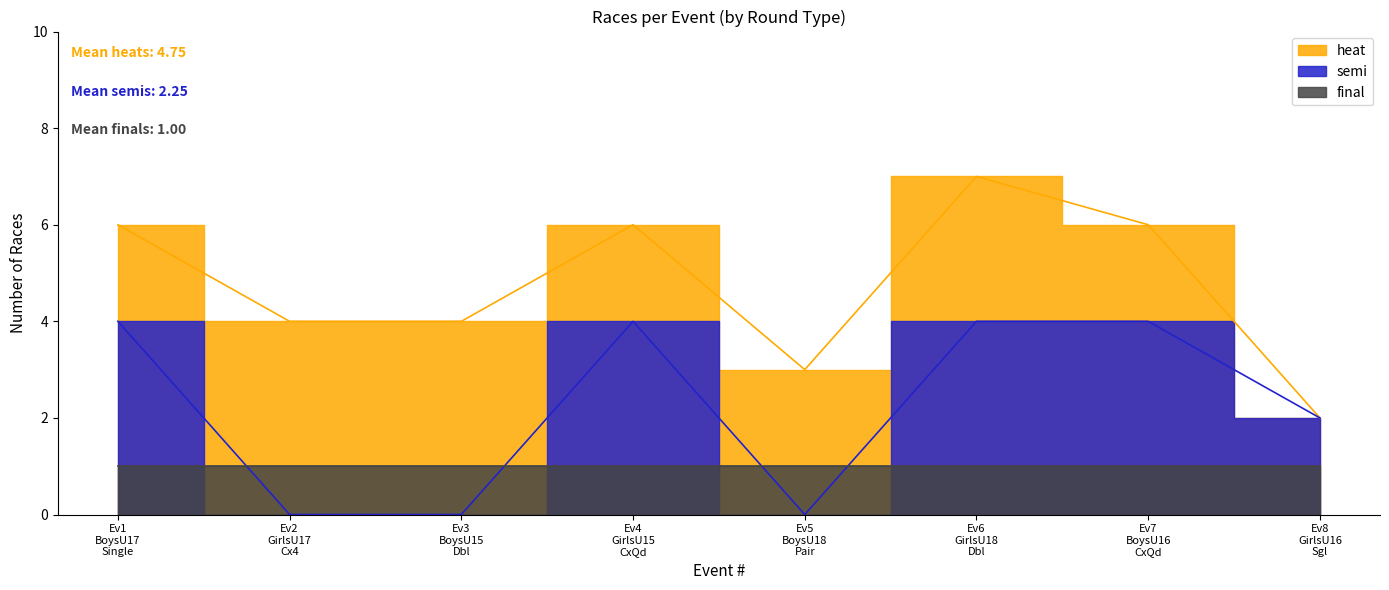

Does the chart display data point markers on the line(s)?

No